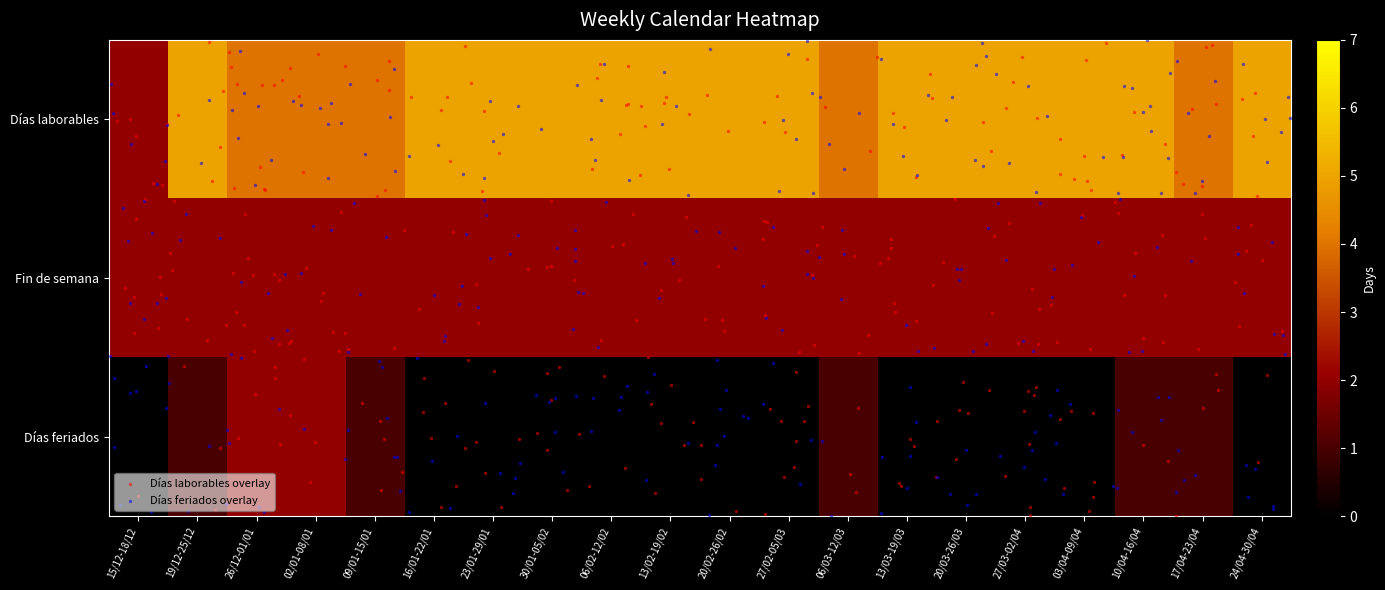

Which category has the lowest value in the Días feriados series?

15/12-18/12